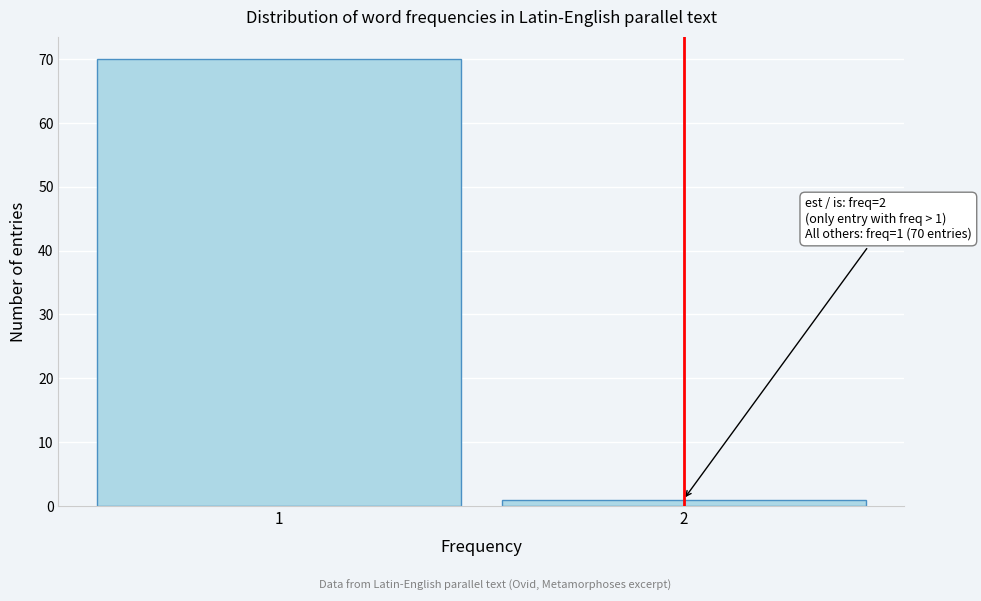

Reading left to right, list all the values displayed in this chart.

70	1